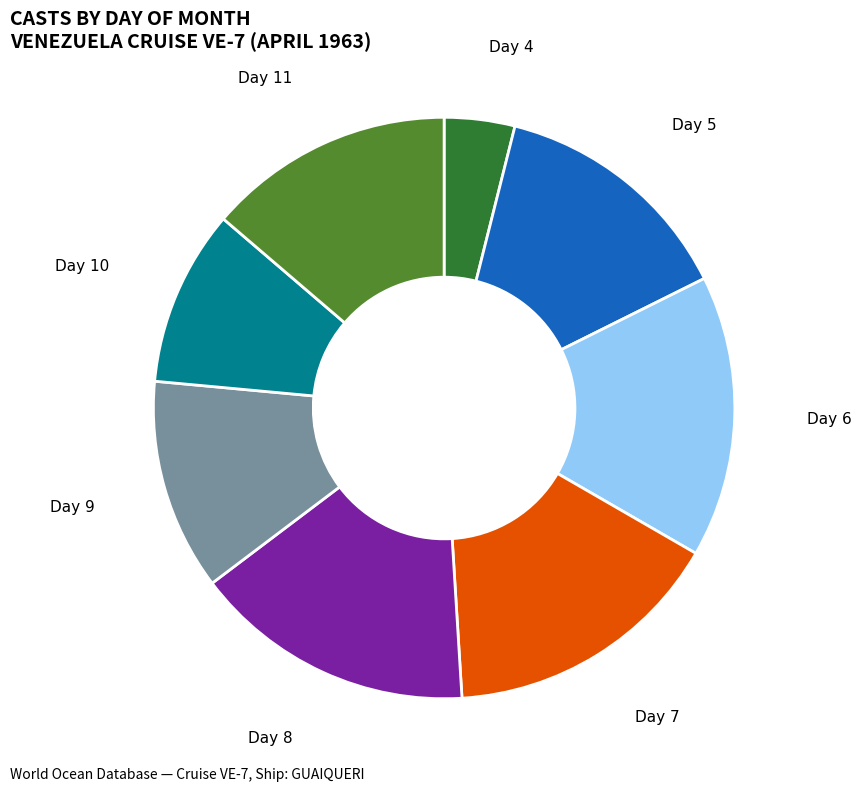

Is there any slice that represents more than half of the pie?

No